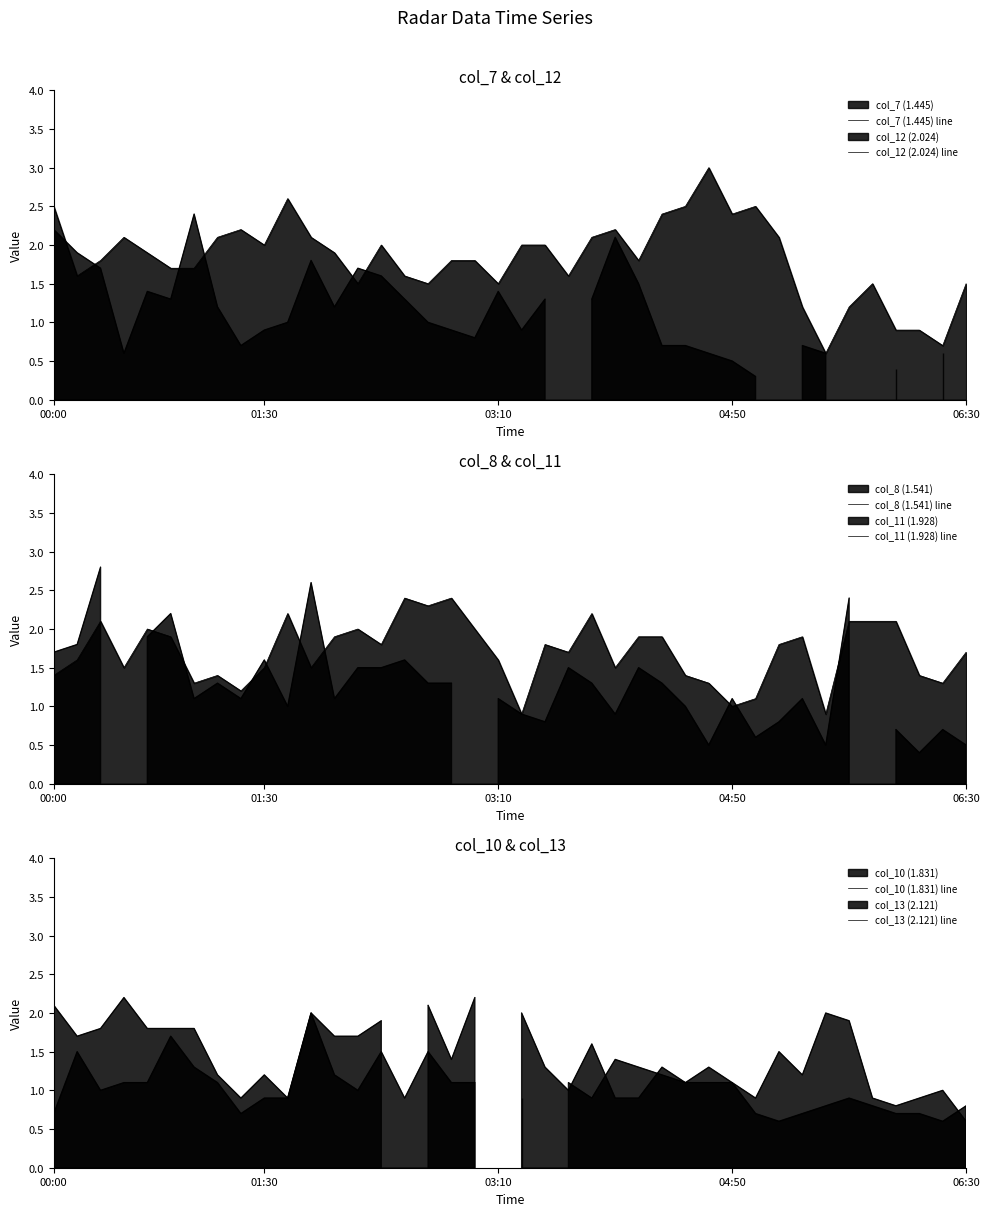

Which has a higher value, 6 or 06:30?

06:30